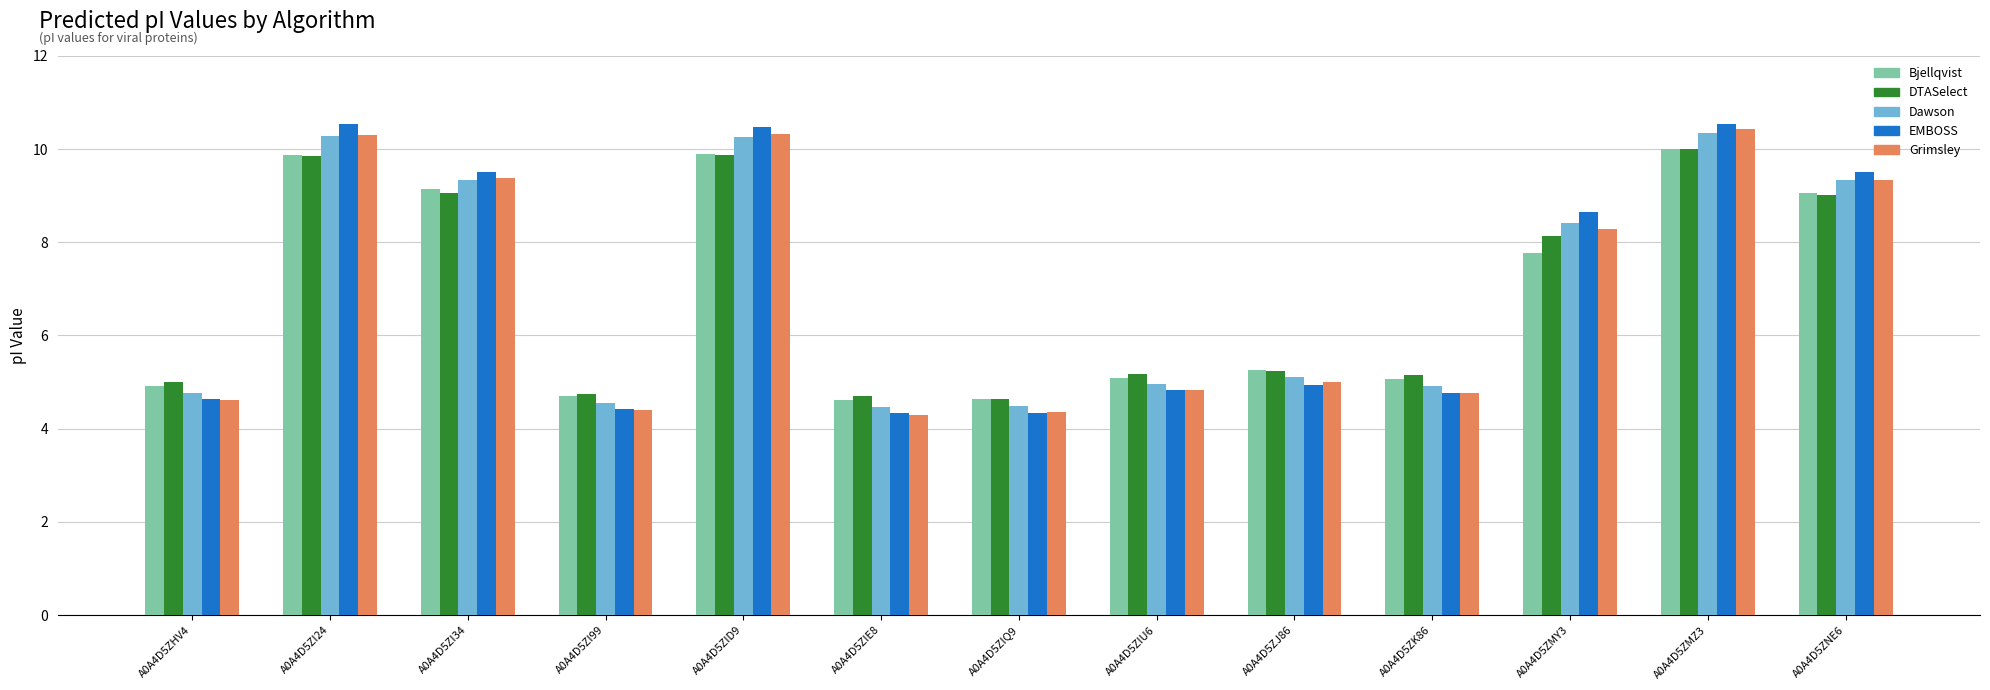

What is the difference between the second highest and second lowest values in the EMBOSS series?

6.2